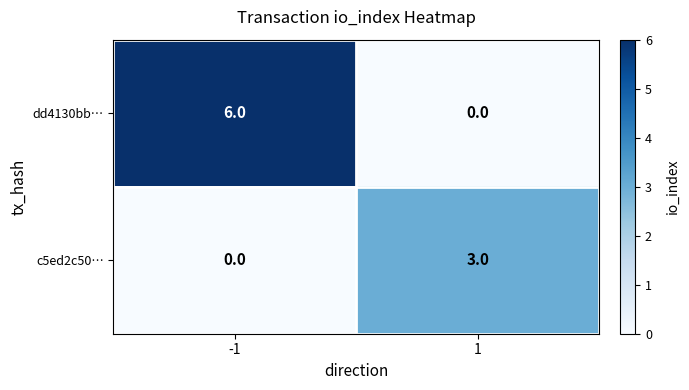

At which category does the chart reach its peak across all series?

-1